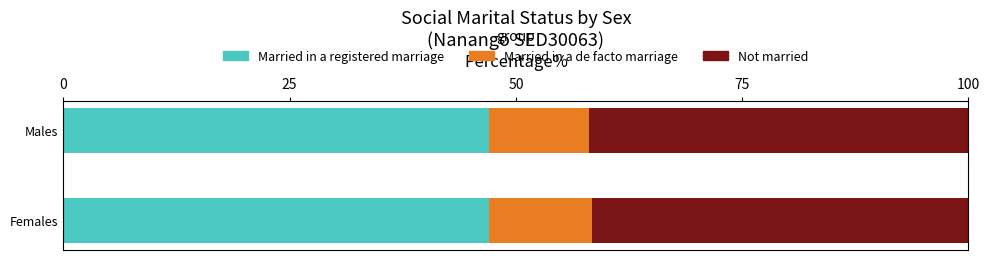

What value does the Married in a registered marriage series have at Females?

47.1